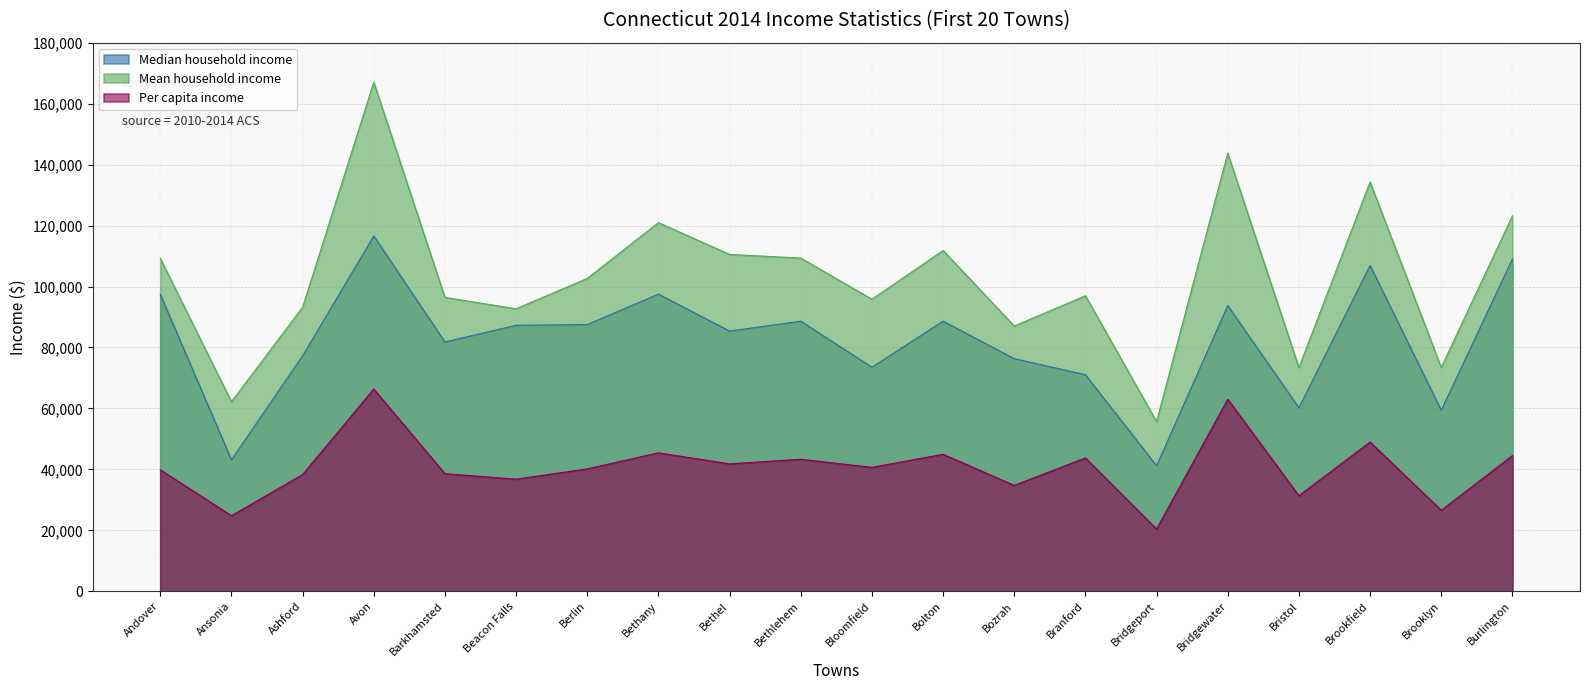

Is it true that Mean household income equals 73391 at Bristol?

True